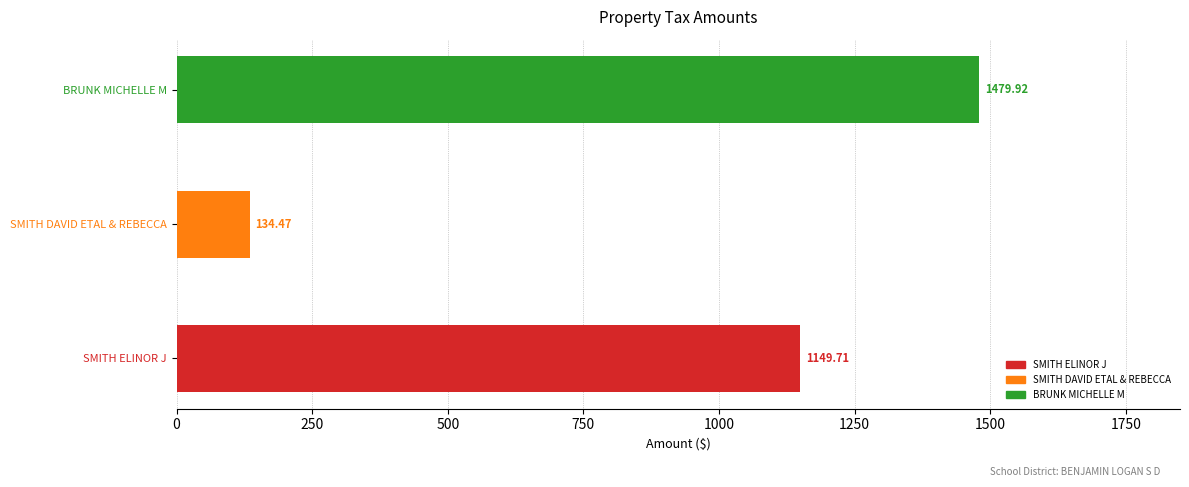

Between SMITH DAVID ETAL & REBECCA and BRUNK MICHELLE M, which is larger?

BRUNK MICHELLE M